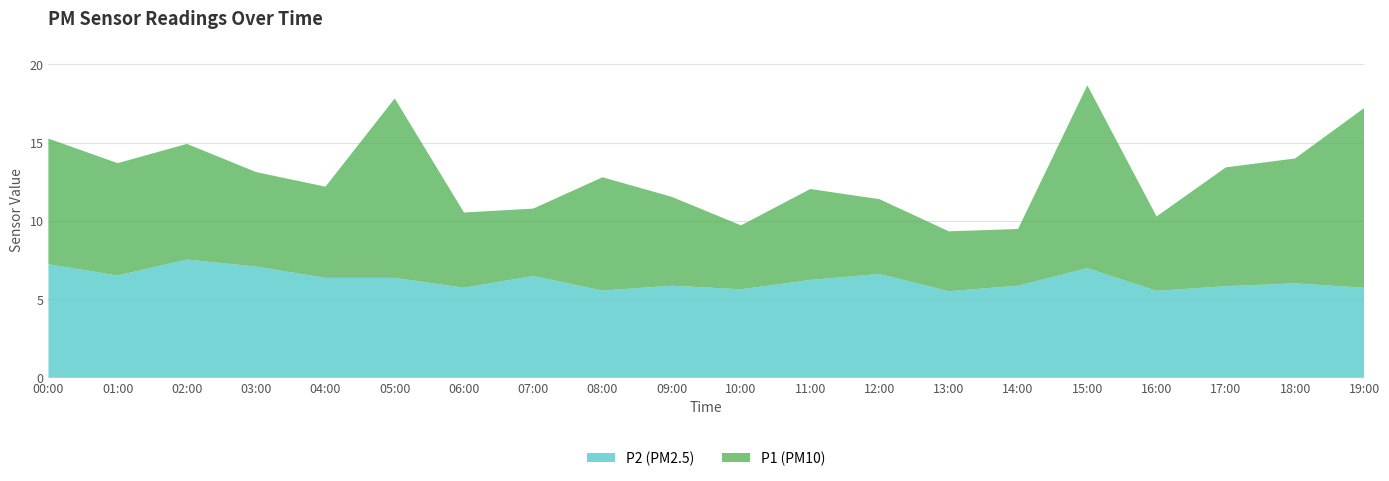

Reading right to left, what are all the values shown in this chart?

P2: 5.8	6.0	5.8	5.5	7.0	5.9	5.5	6.6	6.2	5.7	5.9	5.6	6.5	5.8	6.4	6.4	7.1	7.5	6.5	7.2
P1: 17.2	14.0	13.4	10.3	18.7	9.5	9.3	11.4	12.1	9.7	11.6	12.8	10.8	10.6	17.8	12.2	13.1	14.9	13.7	15.3